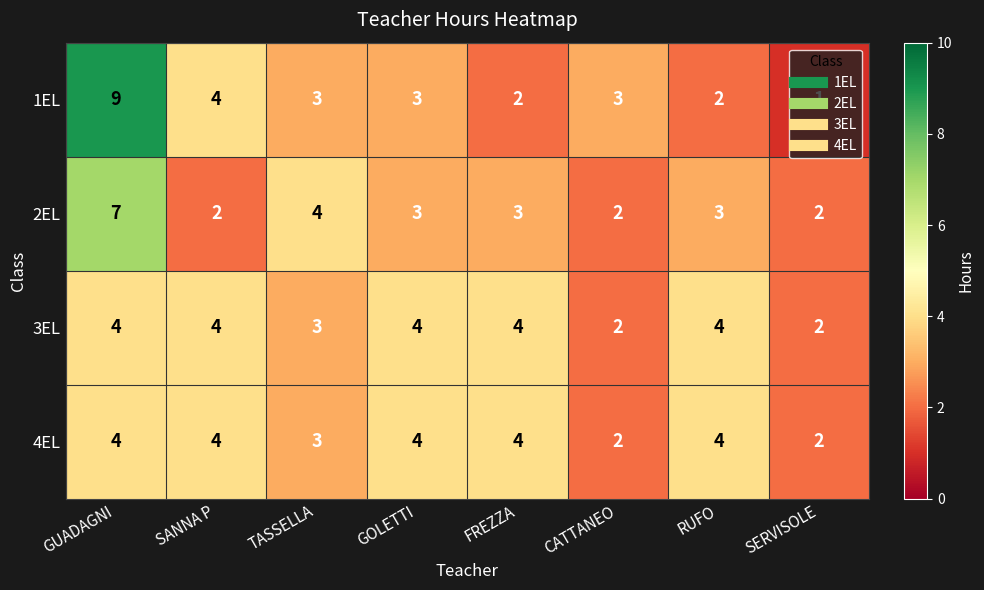

What is the total value across all series at SERVISOLE?

7